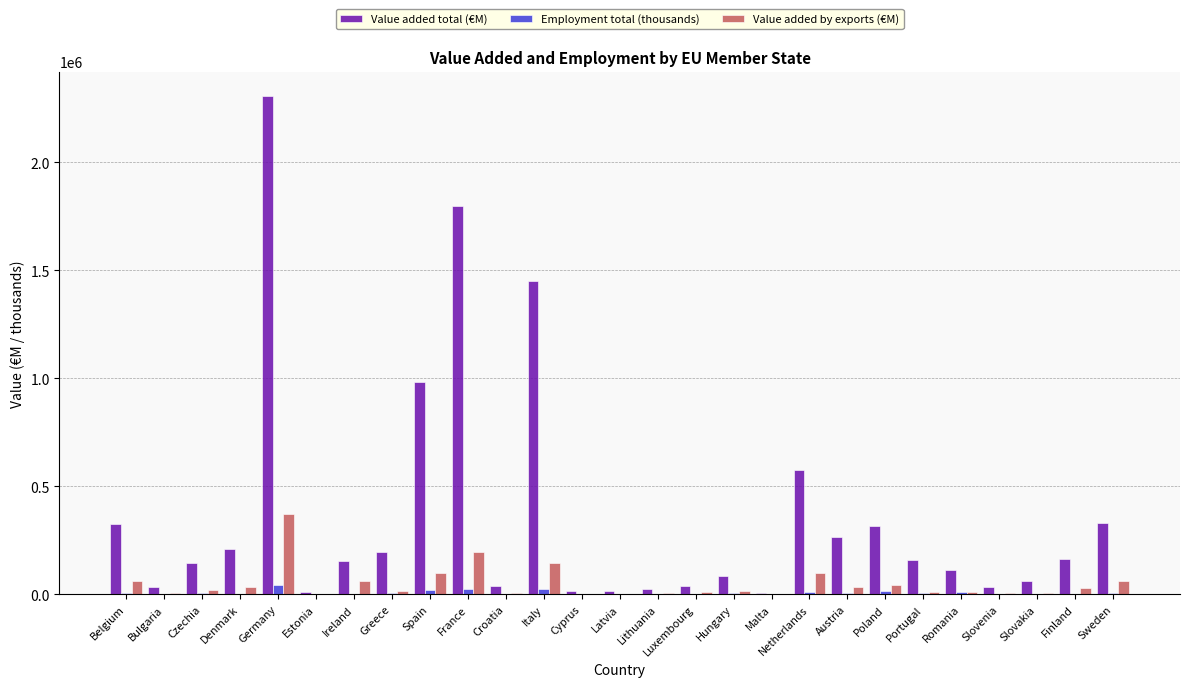

Count the number of categories in the chart.

27